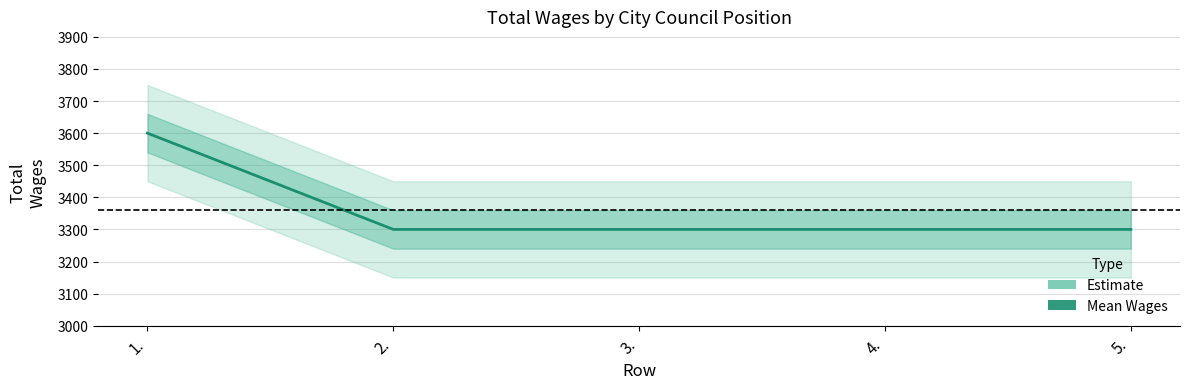

The value at 4. is 910. True or false?

False